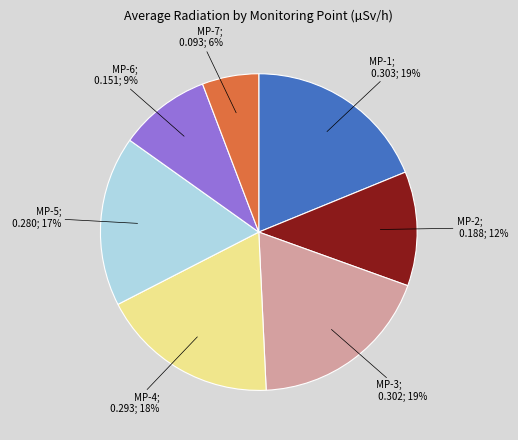

Is there any slice that represents more than half of the pie?

No